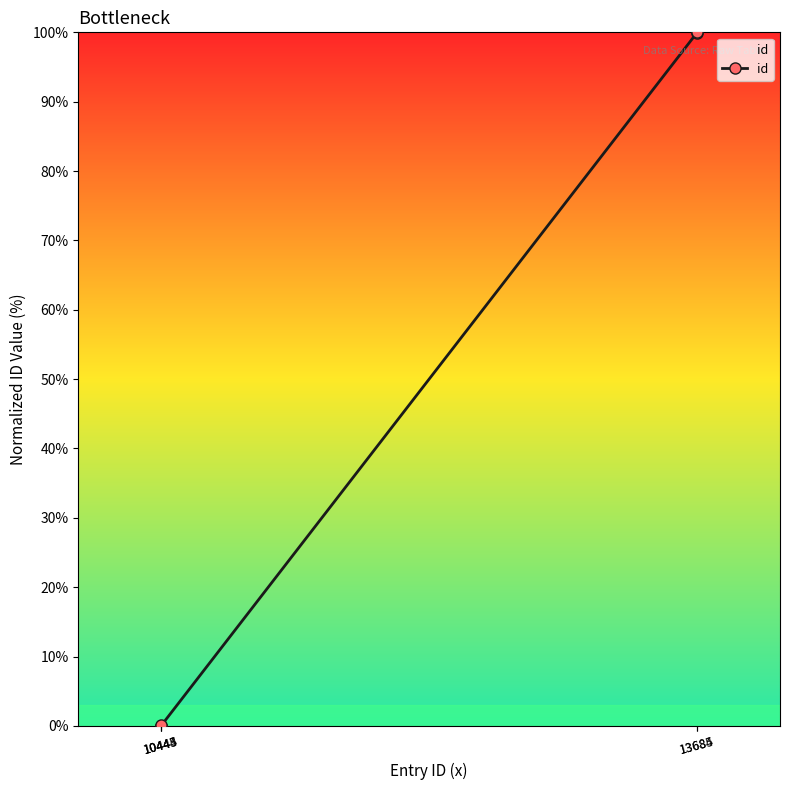

What is the value of the 4th point from the left?

100.0